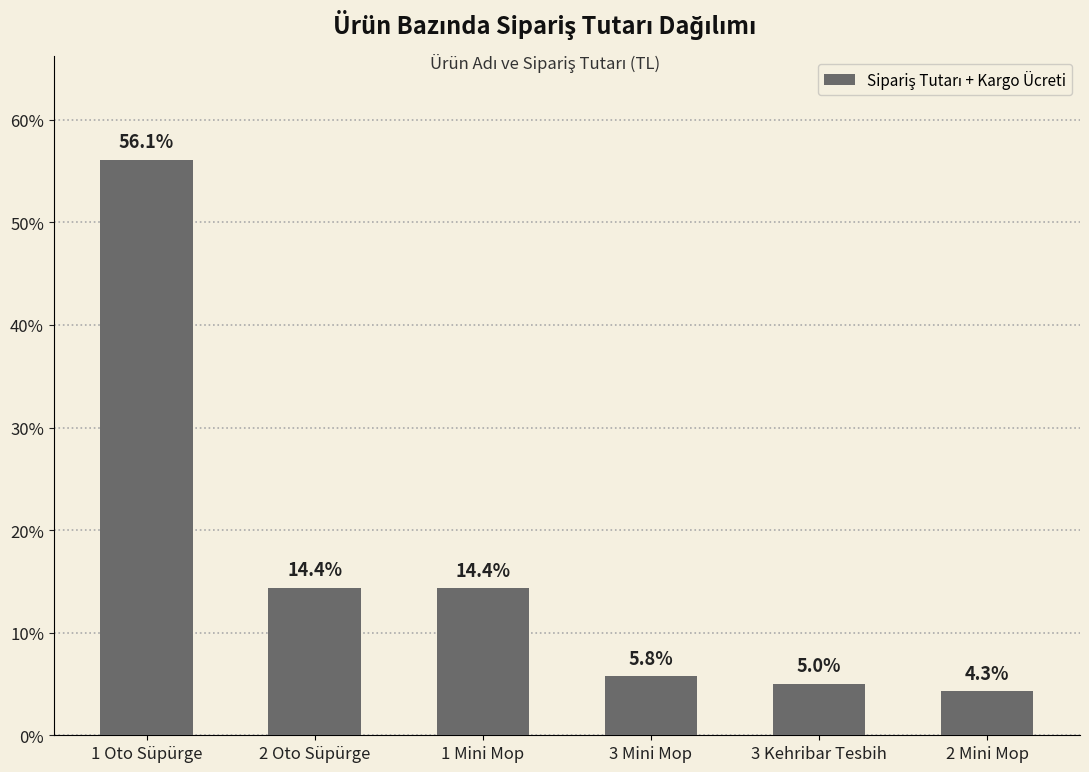

At which label does the data first exceed 14?

1 Oto Süpürge